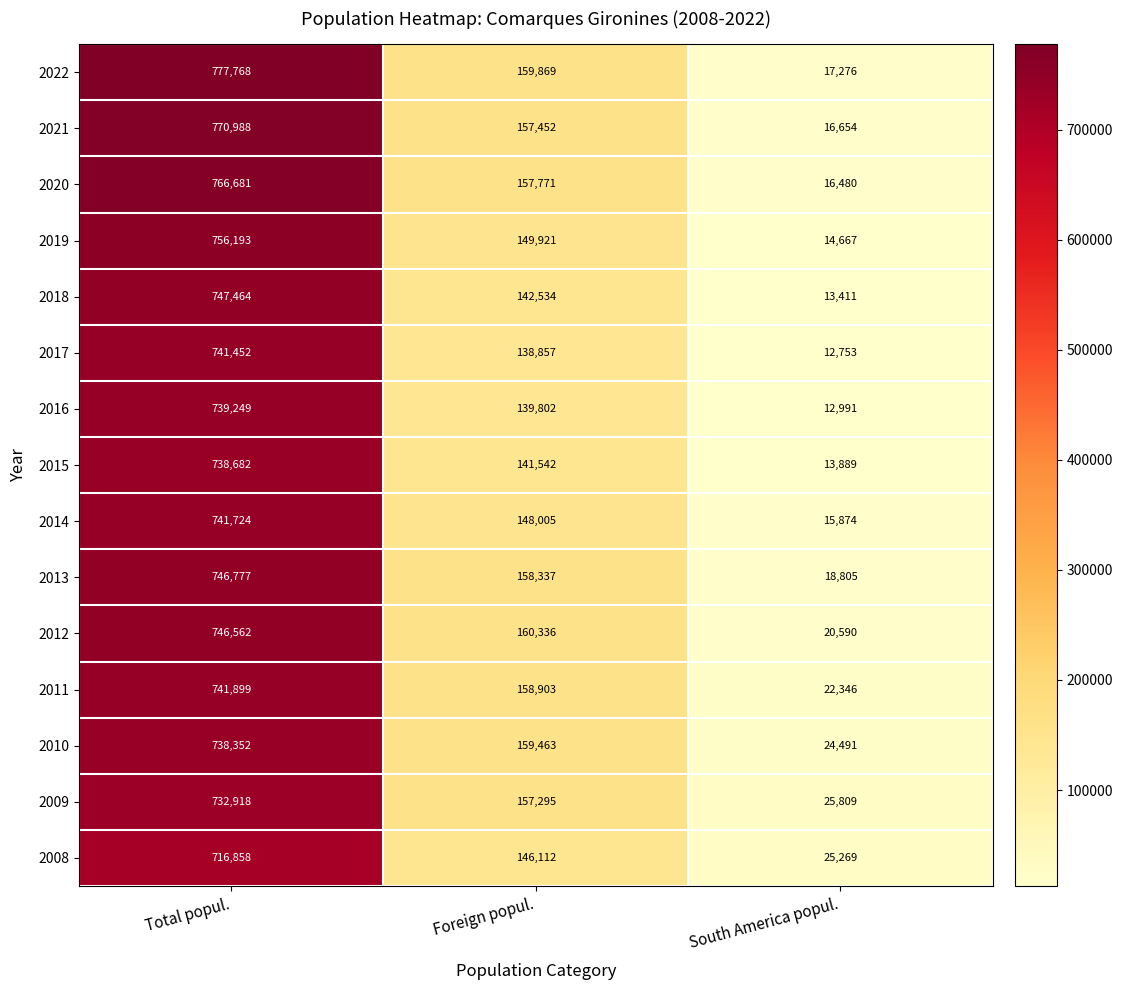

Which series has the largest total across all categories?

2022